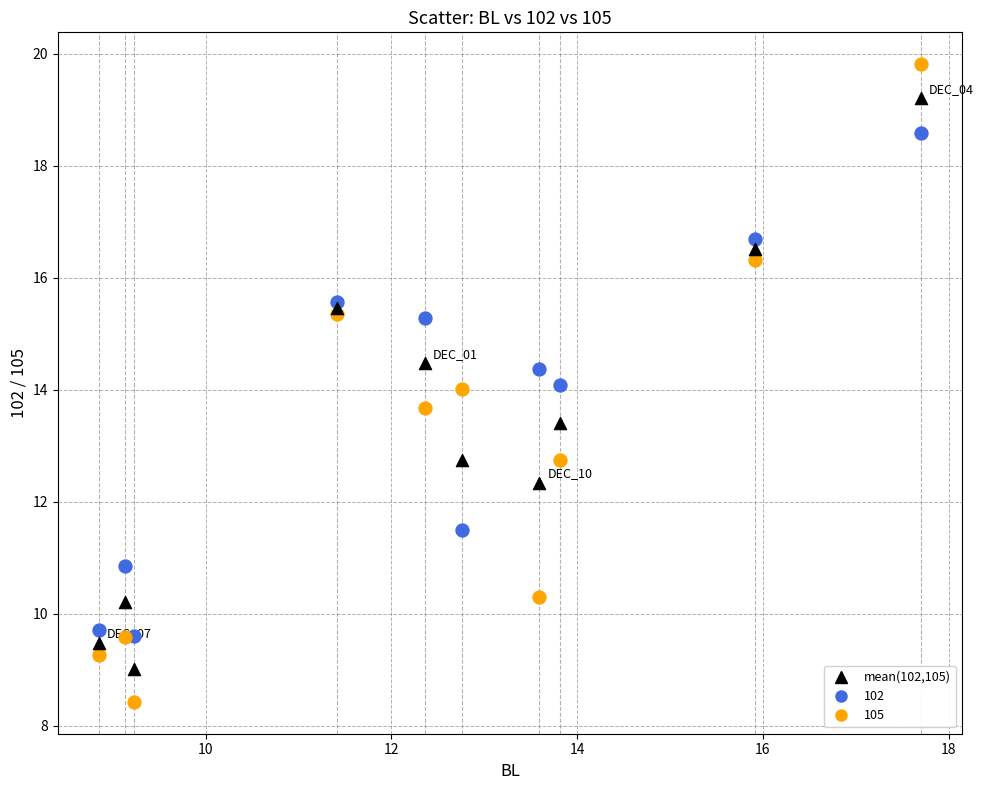

Which series reaches the maximum Y coordinate?

105